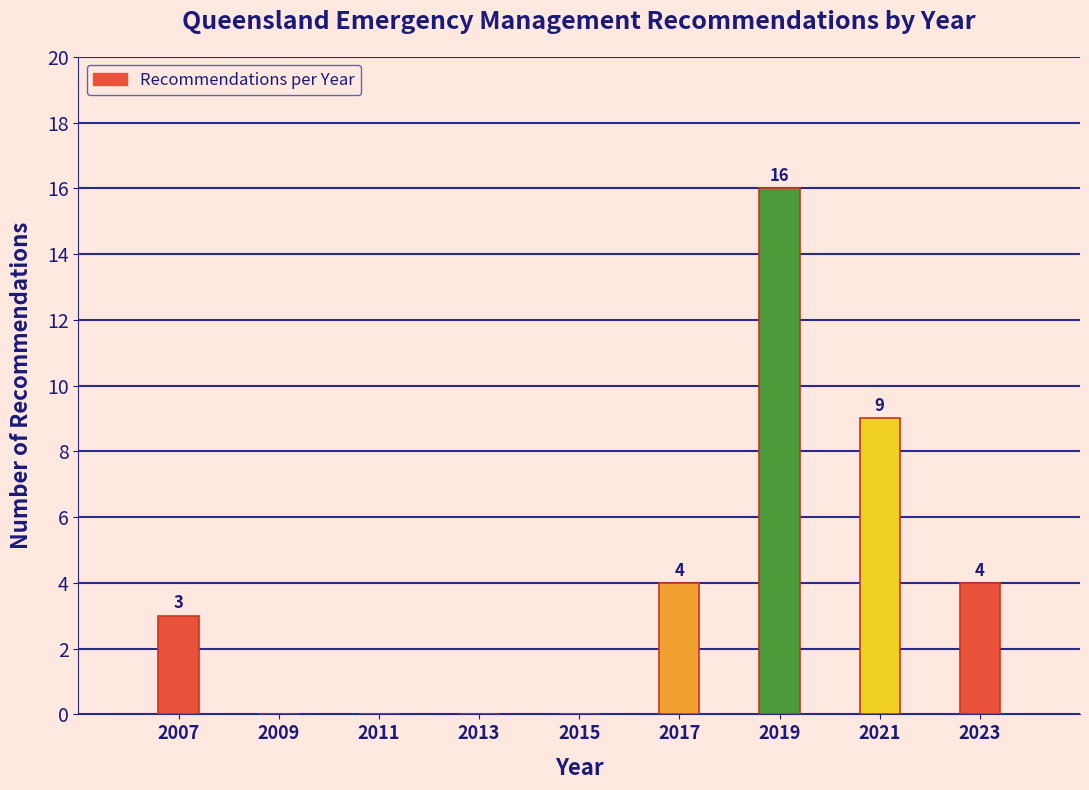

Reading right to left, extract all data points from this chart.

2023=4	2021=9	2019=16	2017=4	2015=0	2013=0	2011=0	2009=0	2007=3